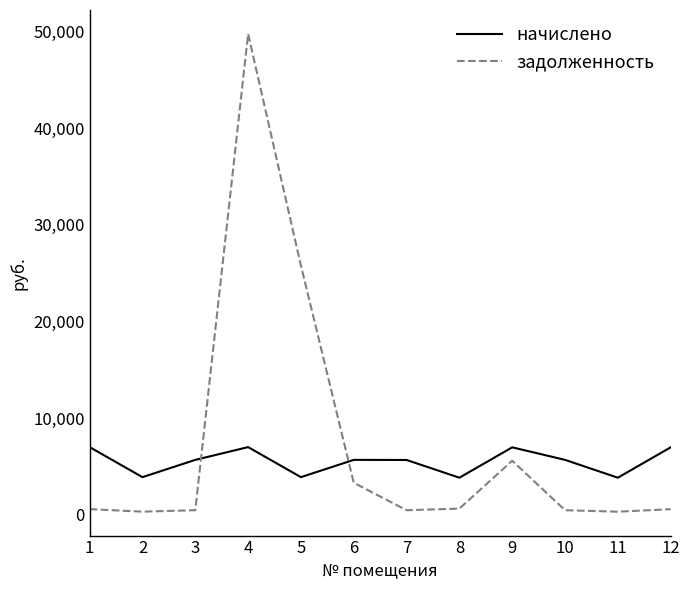

How many interior local peaks does the начислено series have?

3